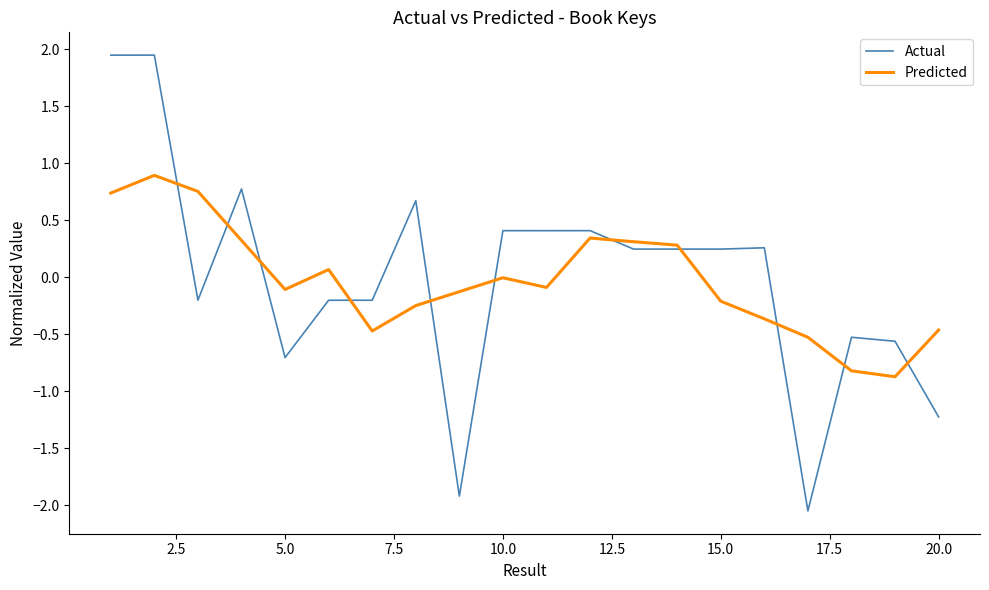

Rank the series by their maximum value, from highest to lowest.

Actual, Predicted